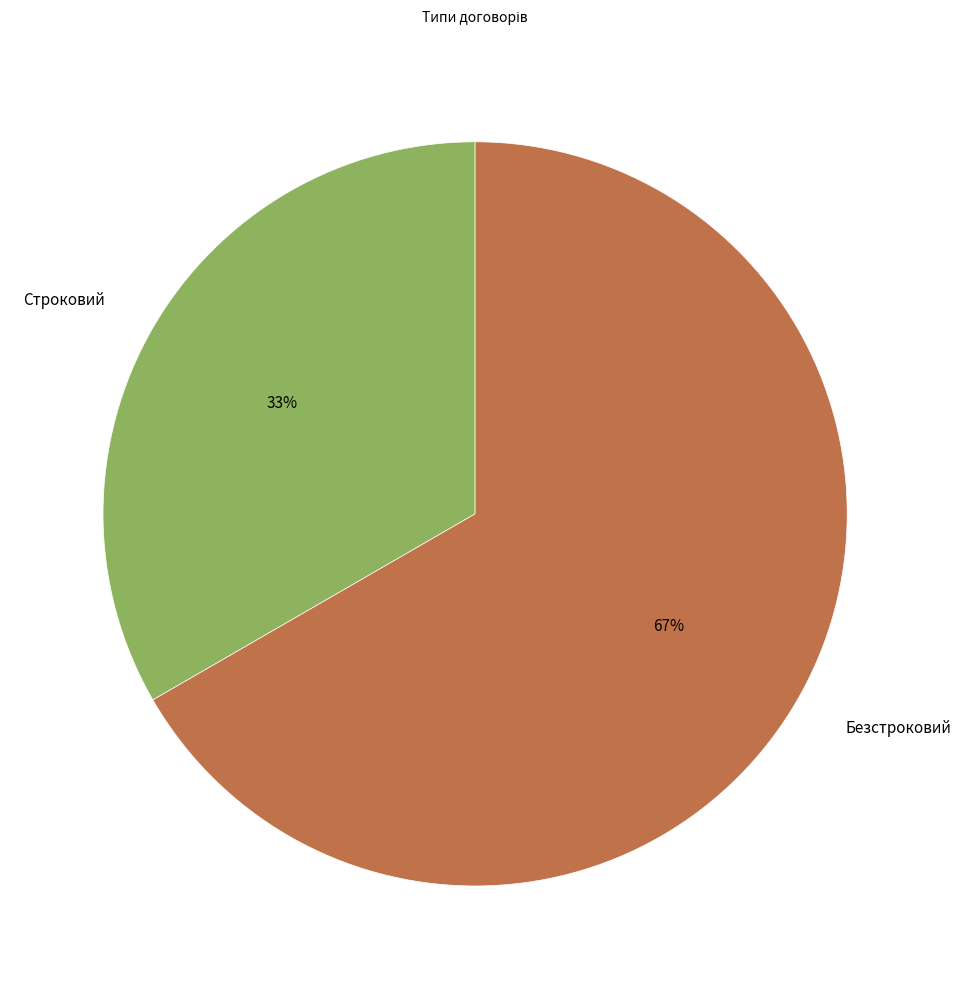

The Строковий slice represents 33% of the pie. True or false?

True